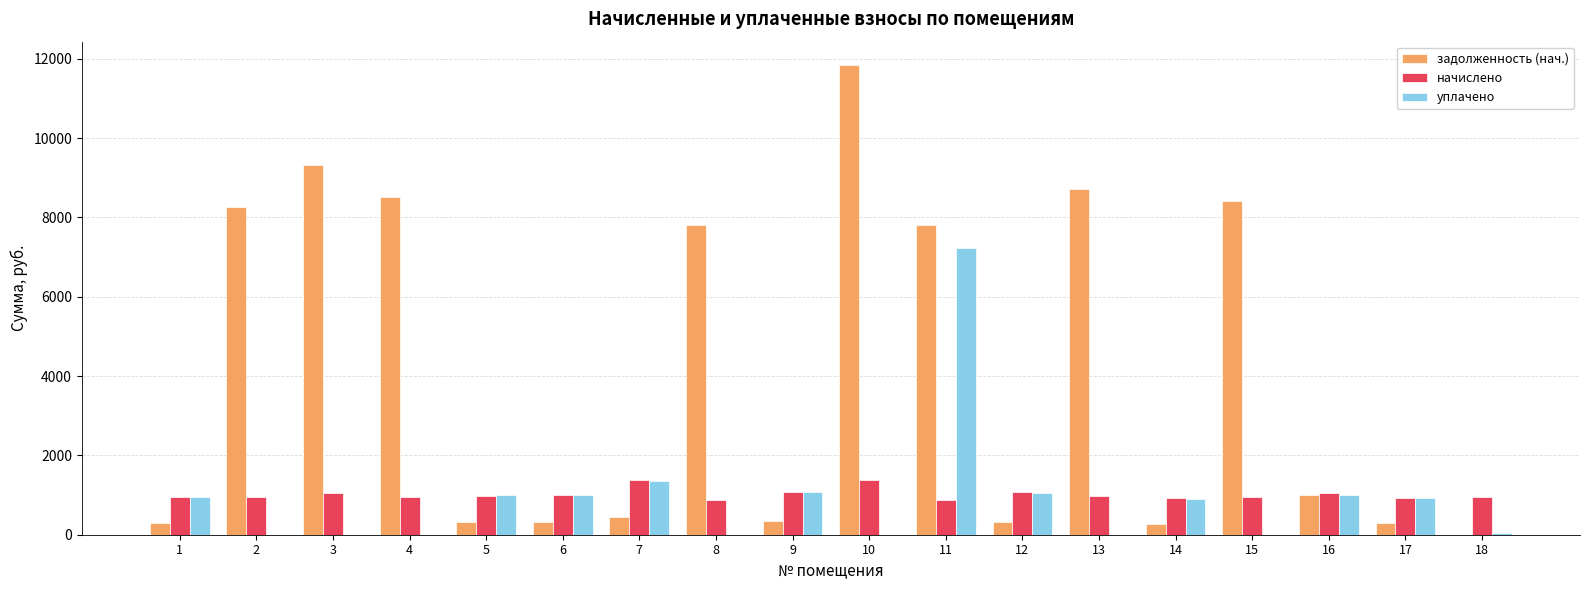

Which series has the largest total across all categories?

задолженность (нач.)